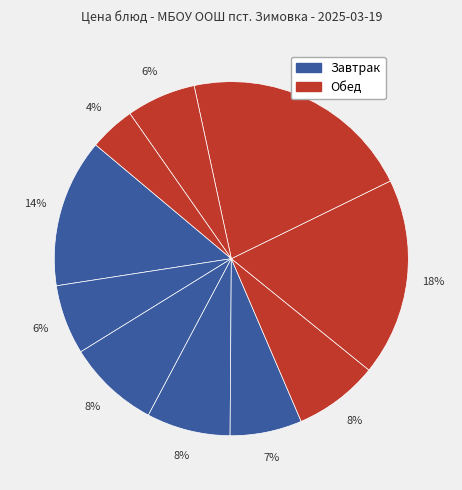

What is the smallest slice in the pie chart?

хлеб пшеничный